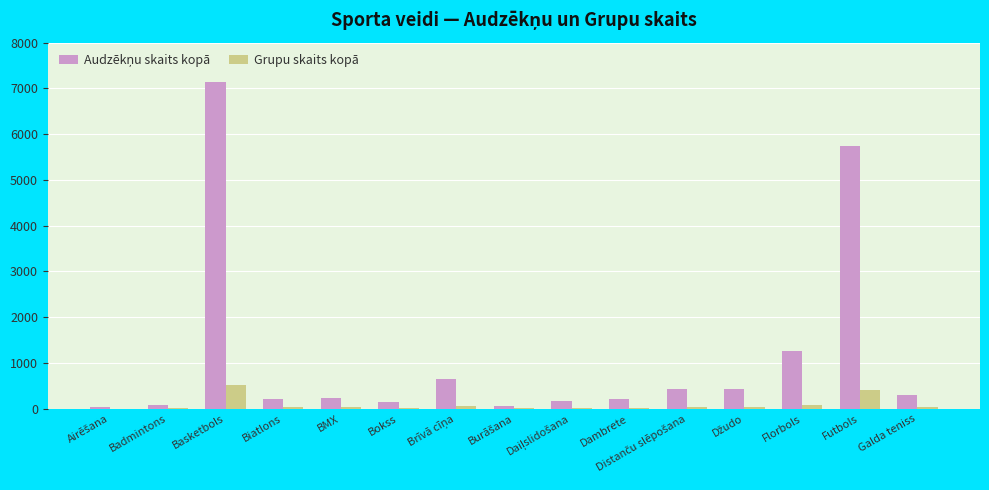

The value of Grupu skaits kopā at Futbols is 419. True or false?

True